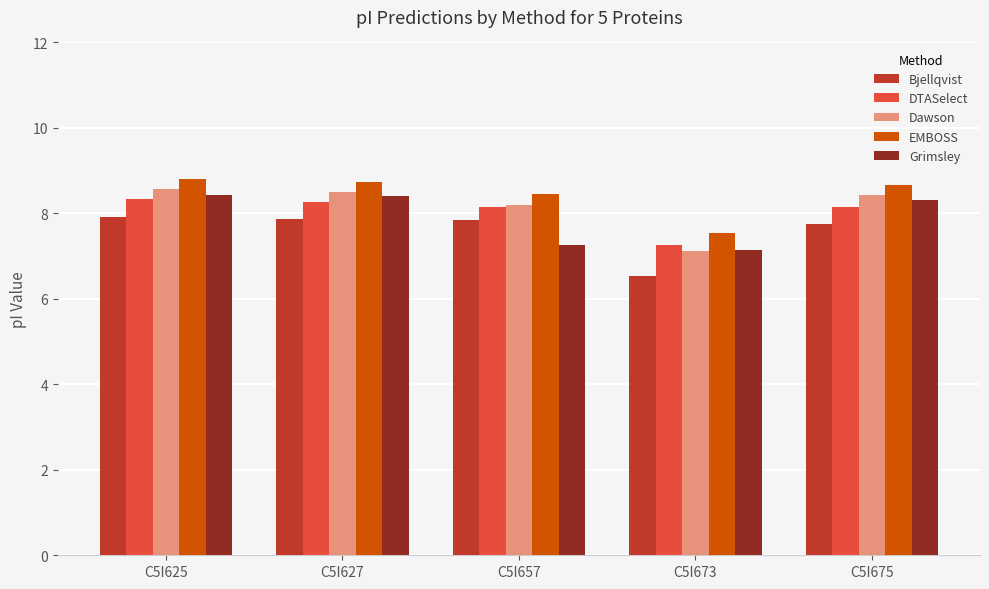

Which series changed the most between C5I673 and C5I675?

Dawson